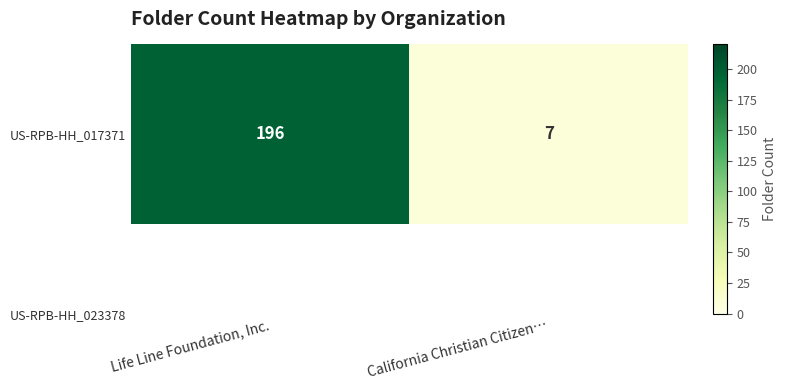

The value at California Christian Citizen… is 12. True or false?

False